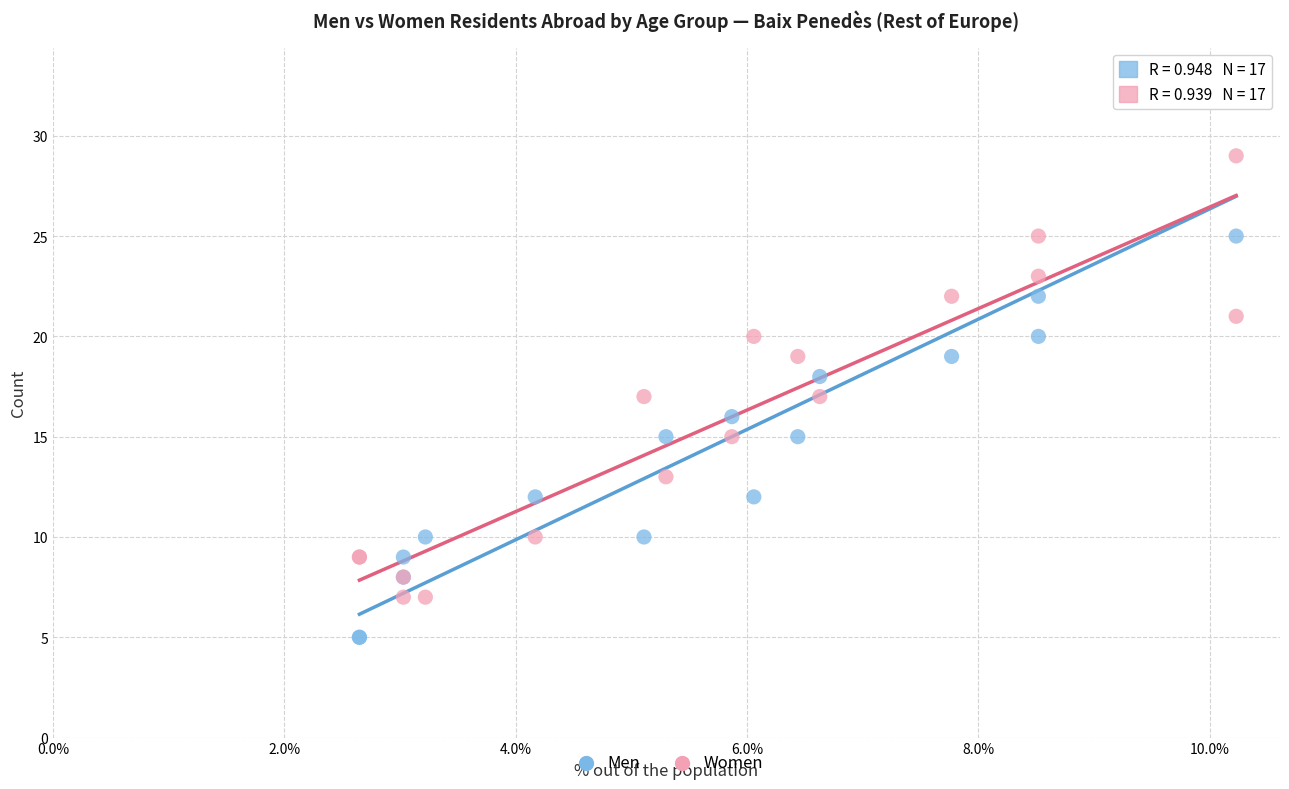

Which series contains the lowest Y value?

Men